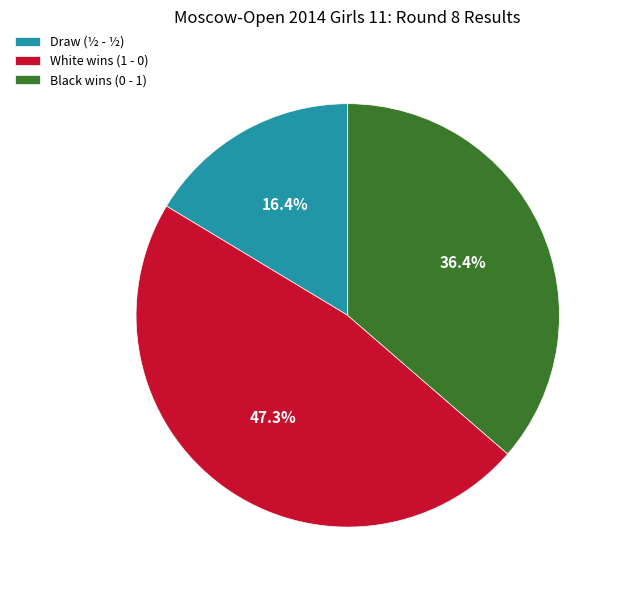

To the nearest percent, what is the average slice percentage?

33%